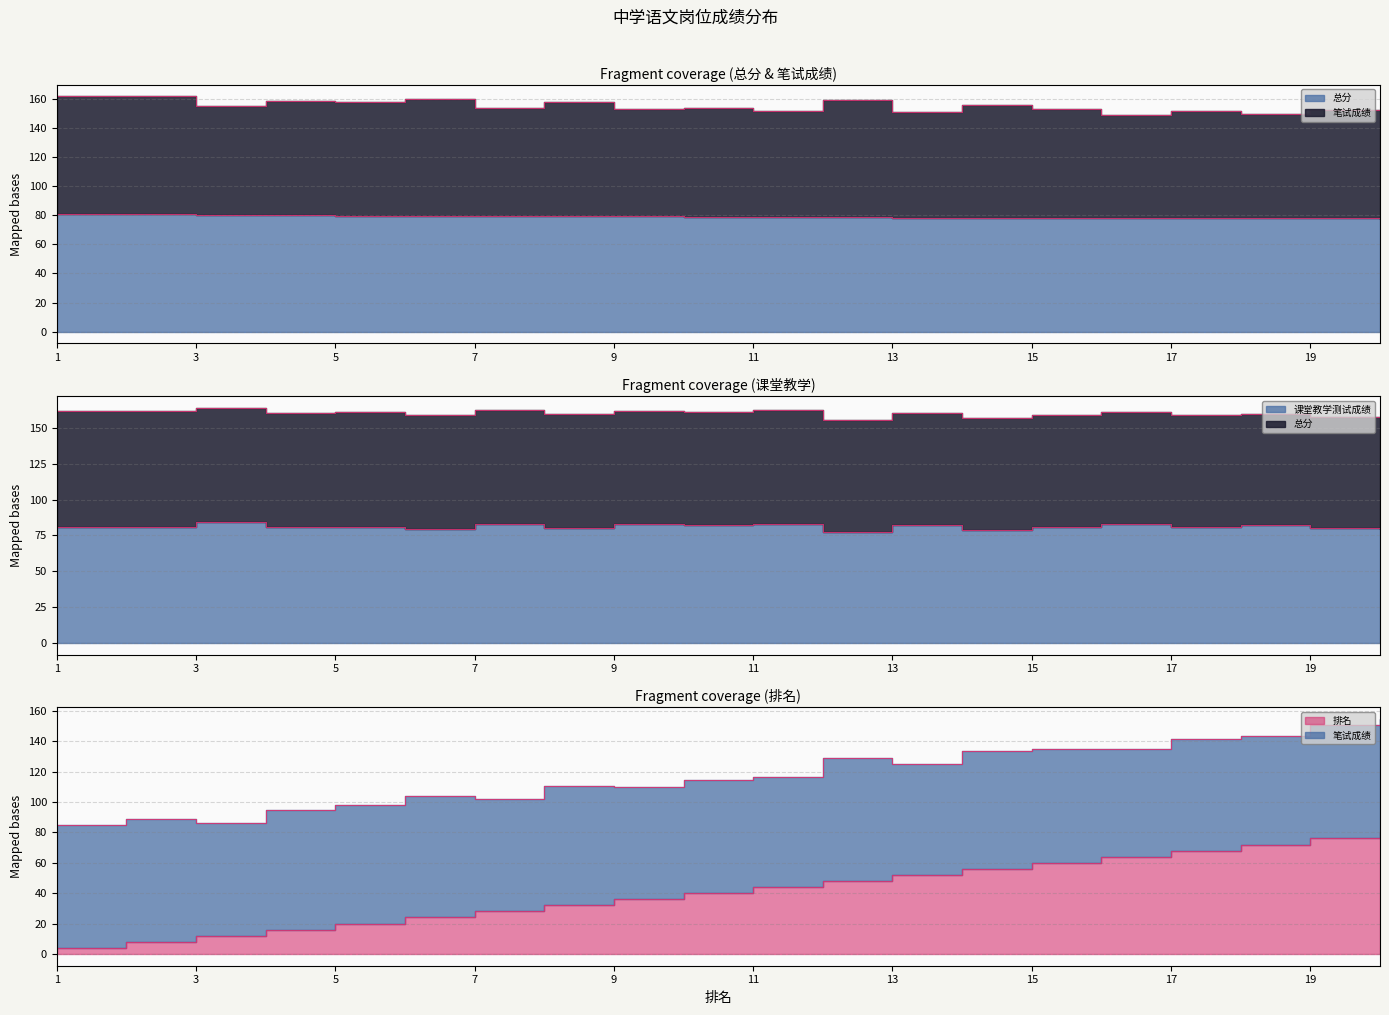

What is the maximum value for 排名?

80.0